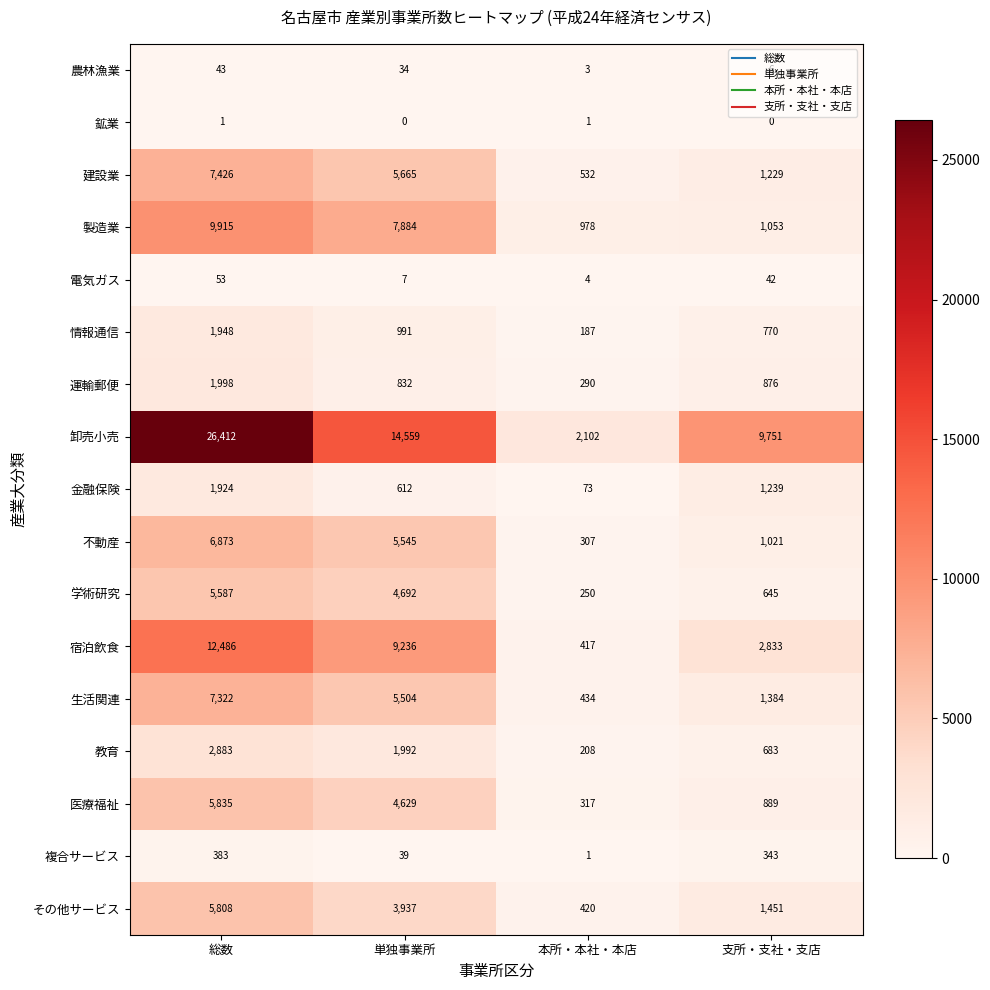

What is the difference between the 卸売小売 values at 本所・本社・本店 and 支所・支社・支店?

7649